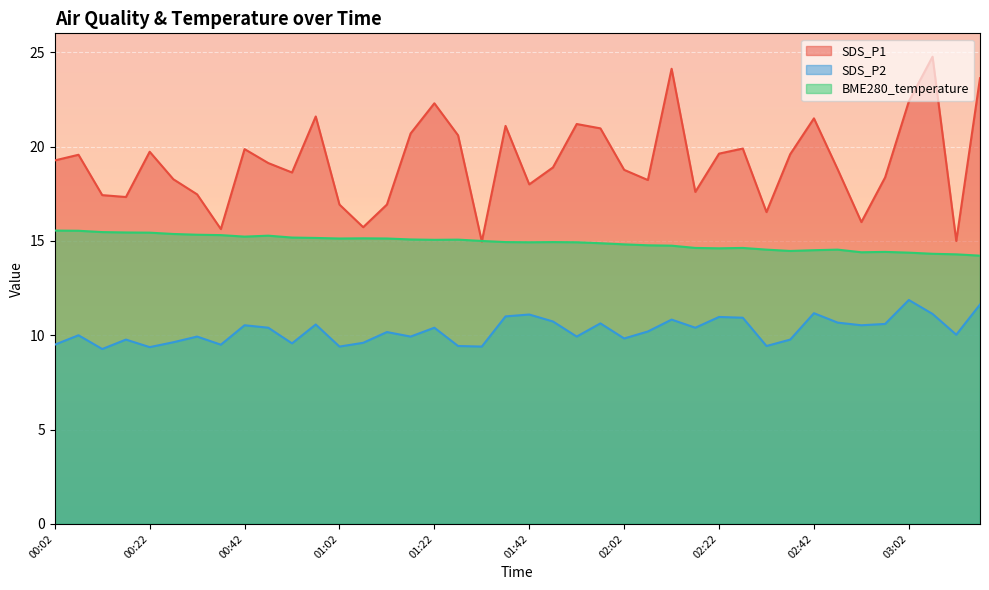

What are all the series names shown in the legend?

SDS_P1, SDS_P2, BME280_temperature